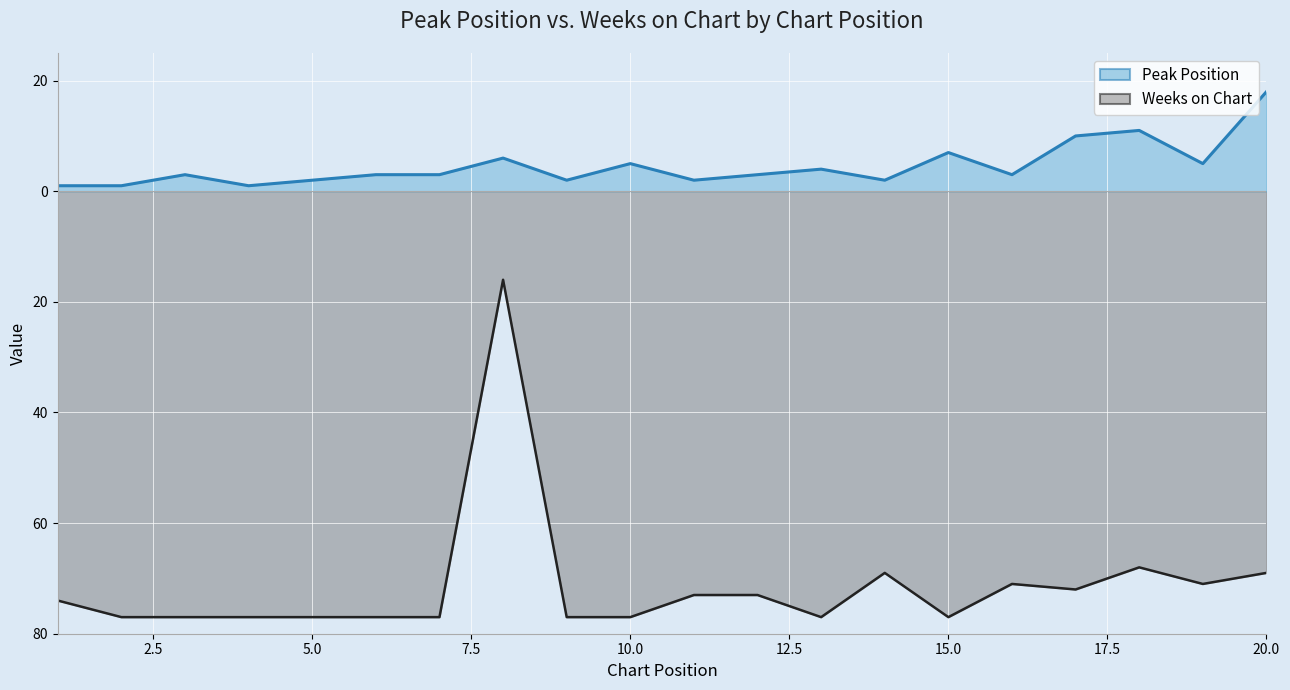

How many interior local valleys does the Weeks on Chart line series have?

4